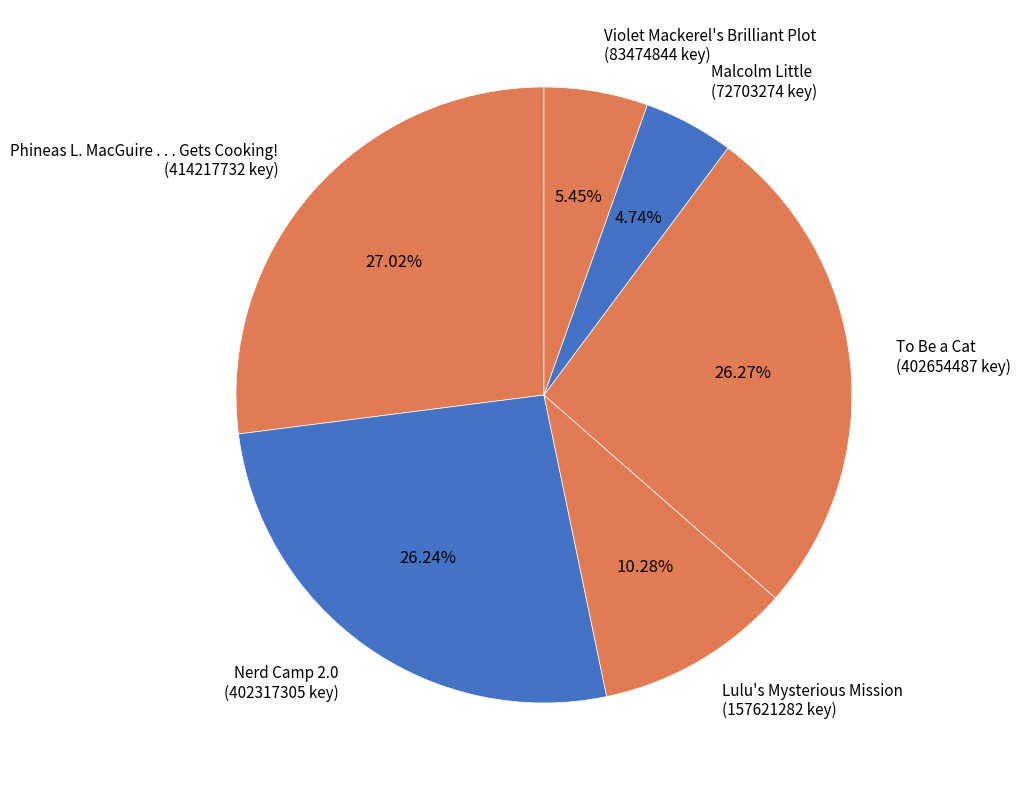

To the nearest percent, what is the combined percentage of Violet Mackerel's Brilliant Plot and Malcolm Little?

10%